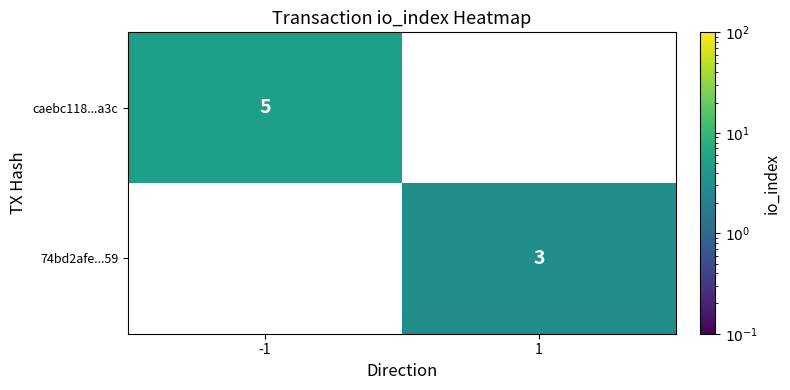

Which label corresponds to the smallest value in the chart?

1